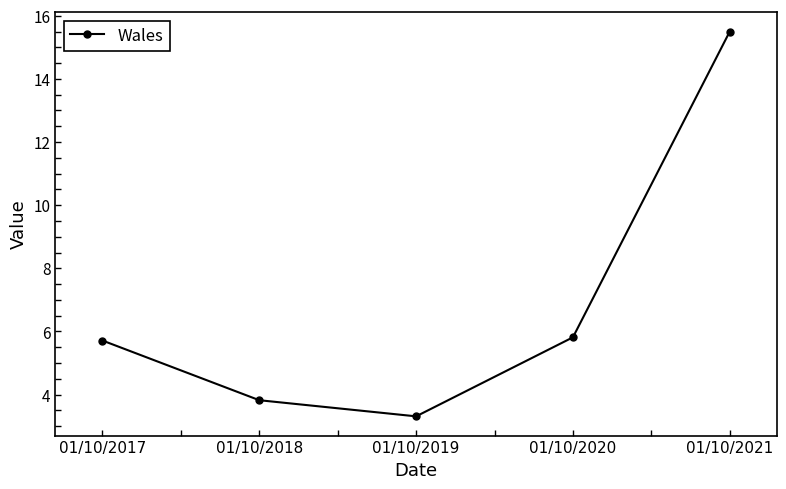

Does the chart display data point markers on the line(s)?

Yes